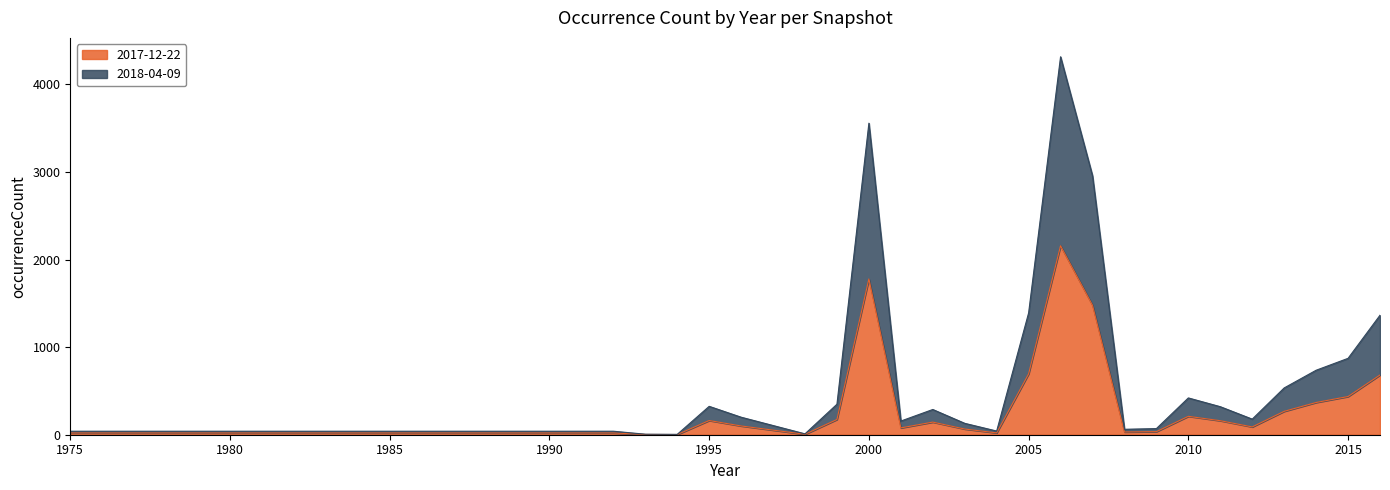

What is the value of the 2018-04-09 point at the 25th from the left?

1364